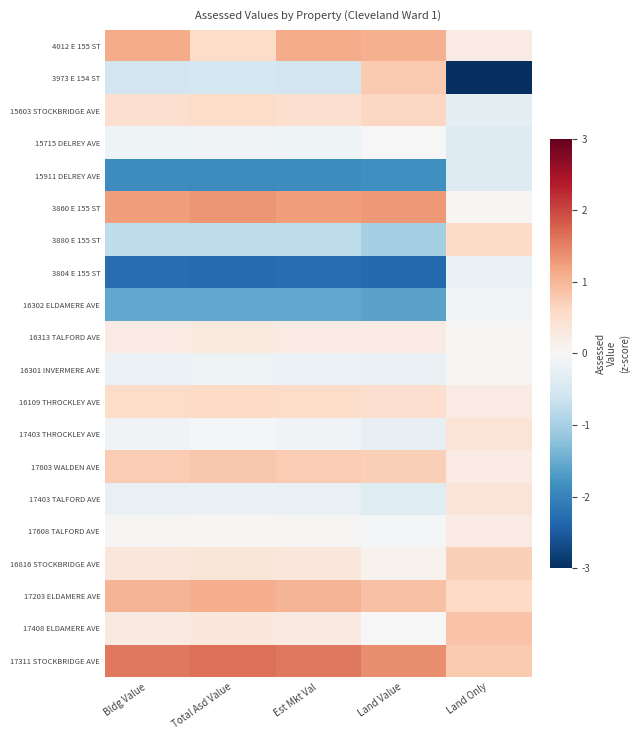

Count the number of data series in this chart.

20